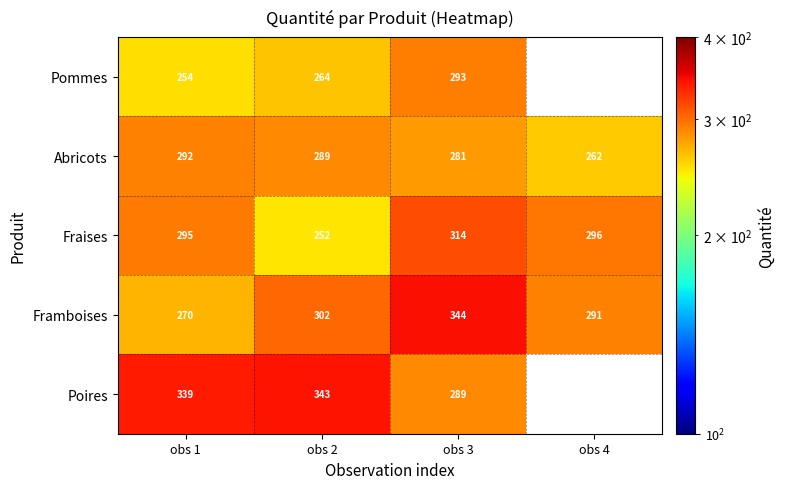

What is the difference between the maximum and minimum values in the Abricots series?

30